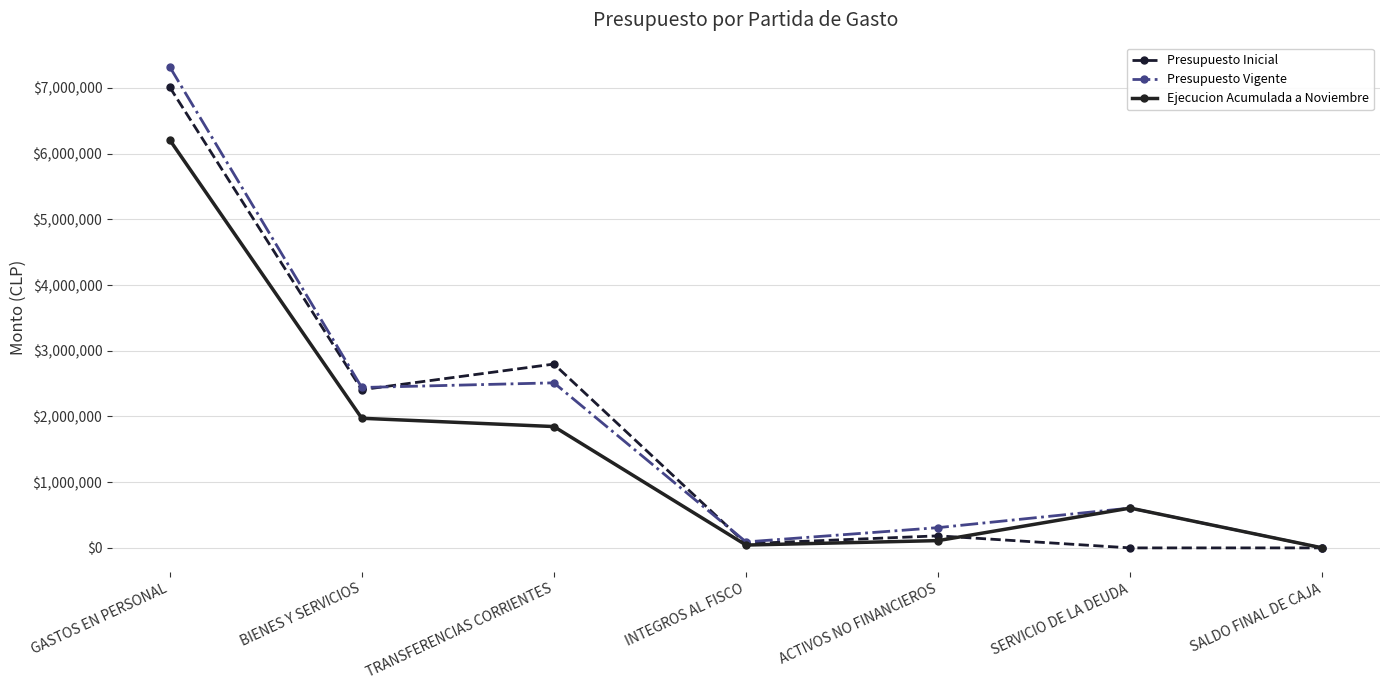

Reading left to right, list all the values displayed in this chart.

Presupuesto Inicial: GASTOS EN PERSONAL=7014451	BIENES Y SERVICIOS=2407953	TRANSFERENCIAS CORRIENTES=2798111	INTEGROS AL FISCO=64477	ACTIVOS NO FINANCIEROS=183532	SERVICIO DE LA DEUDA=10	SALDO FINAL DE CAJA=10
Presupuesto Vigente: GASTOS EN PERSONAL=7323769	BIENES Y SERVICIOS=2441412	TRANSFERENCIAS CORRIENTES=2512373	INTEGROS AL FISCO=90896	ACTIVOS NO FINANCIEROS=308473	SERVICIO DE LA DEUDA=606112	SALDO FINAL DE CAJA=10
Ejecucion Acumulada a Noviembre: GASTOS EN PERSONAL=6211525	BIENES Y SERVICIOS=1973050	TRANSFERENCIAS CORRIENTES=1846836	INTEGROS AL FISCO=43448	ACTIVOS NO FINANCIEROS=111008	SERVICIO DE LA DEUDA=606112	SALDO FINAL DE CAJA=0